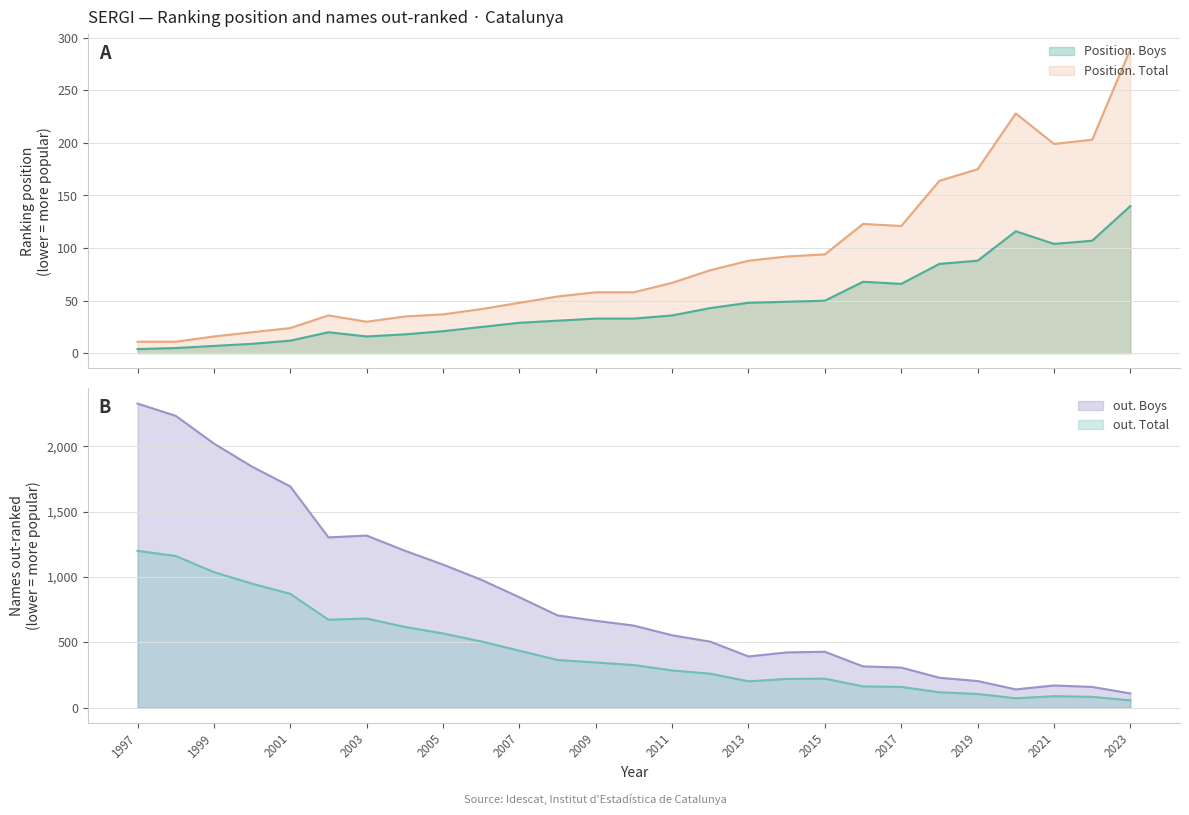

What is the sum of all out. Boys values?

22766